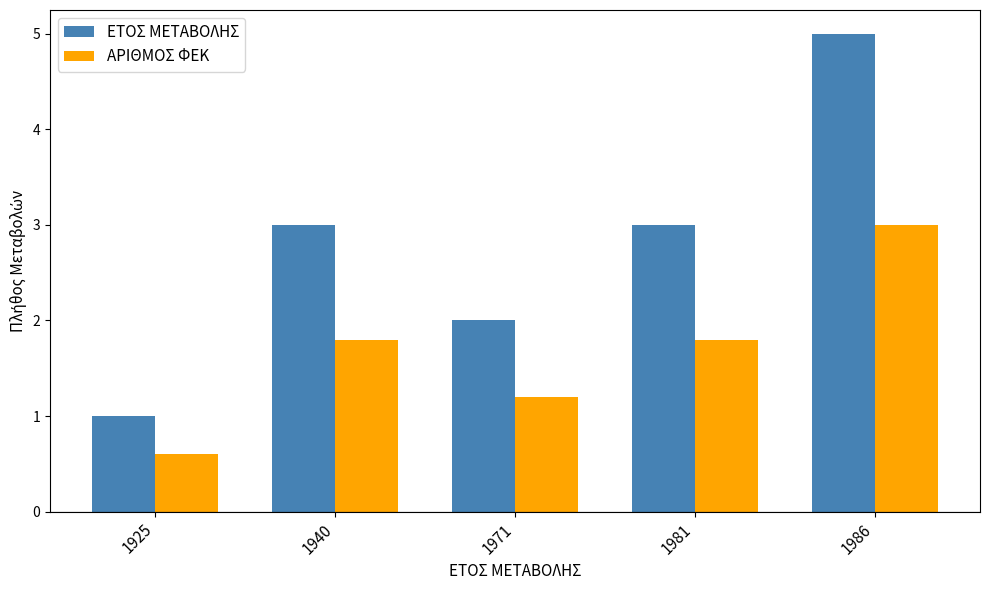

List the series in order of their peak value, highest first.

ΕΤΟΣ ΜΕΤΑΒΟΛΗΣ, ΑΡΙΘΜΟΣ ΦΕΚ